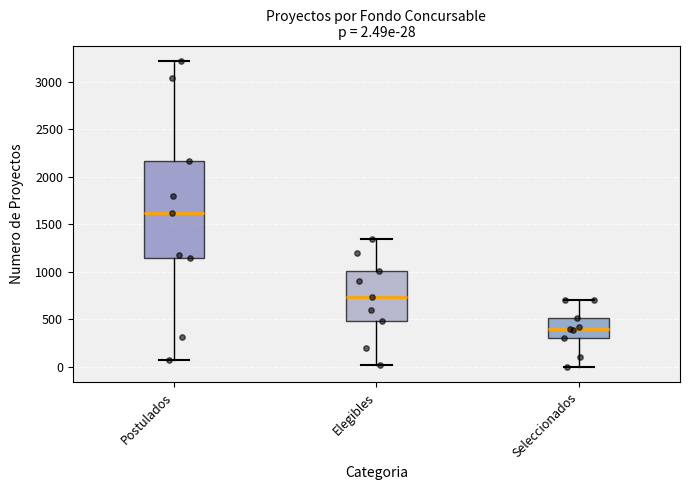

Which box has the lowest median line?

Seleccionados